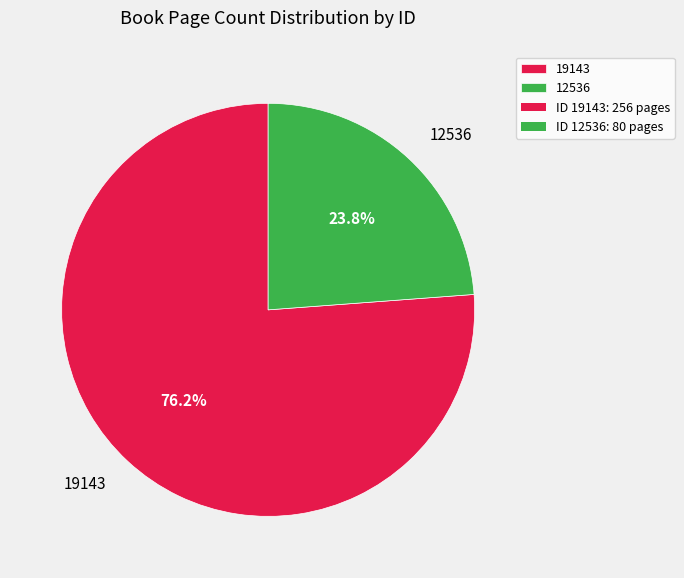

What percentage is the 12536 slice, to the nearest percent?

24%